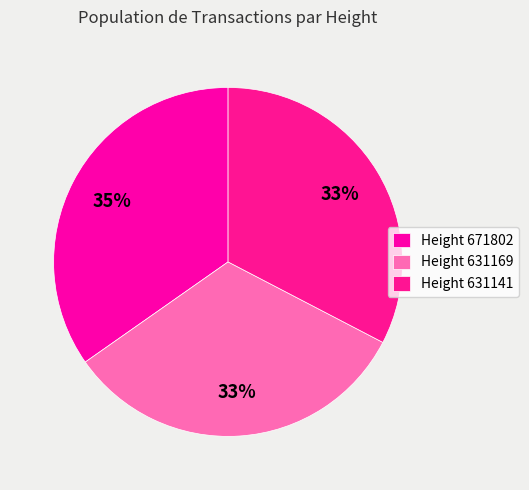

Is there a majority slice in this chart?

No